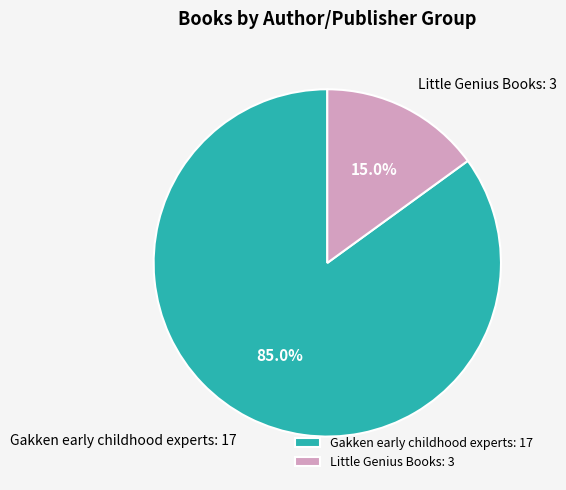

What is the majority slice?

Gakken early childhood experts